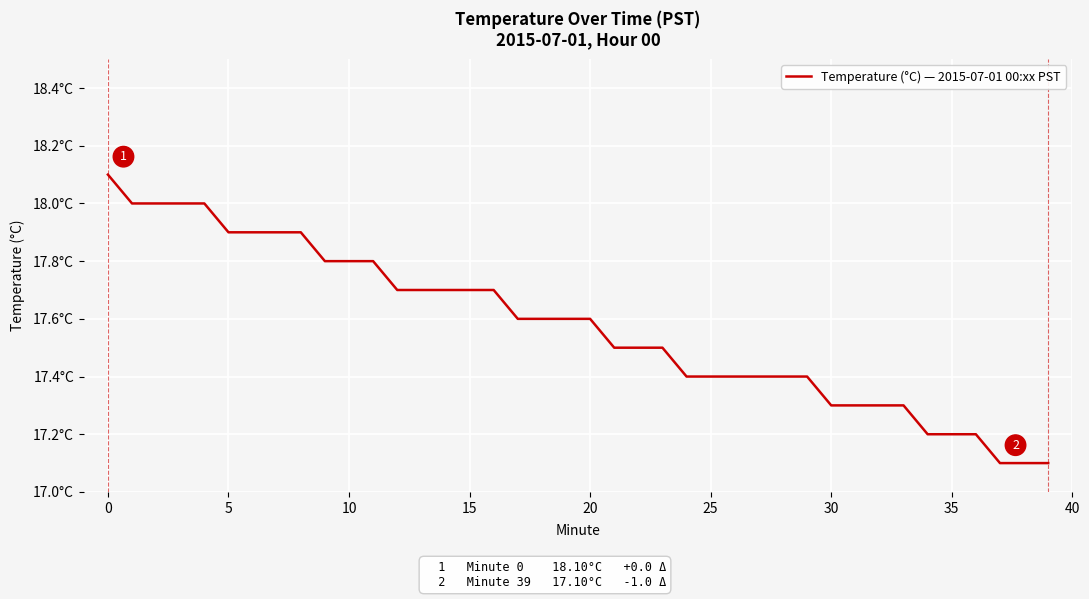

What is the difference between the maximum and minimum values?

1.0